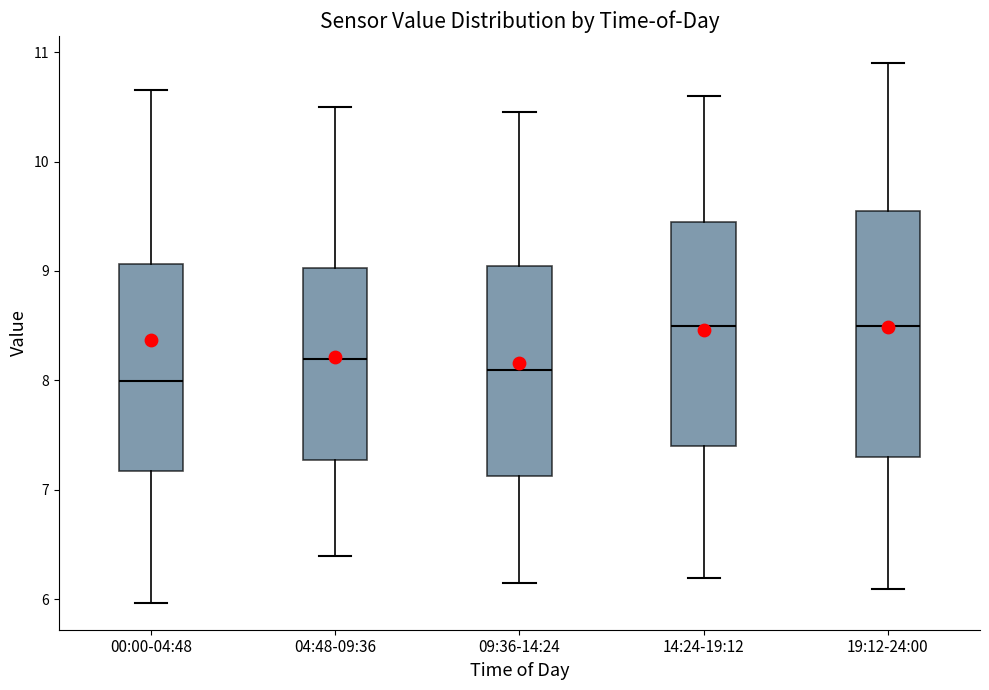

Which box is the tallest, from its lower edge to its upper edge?

19:12-24:00